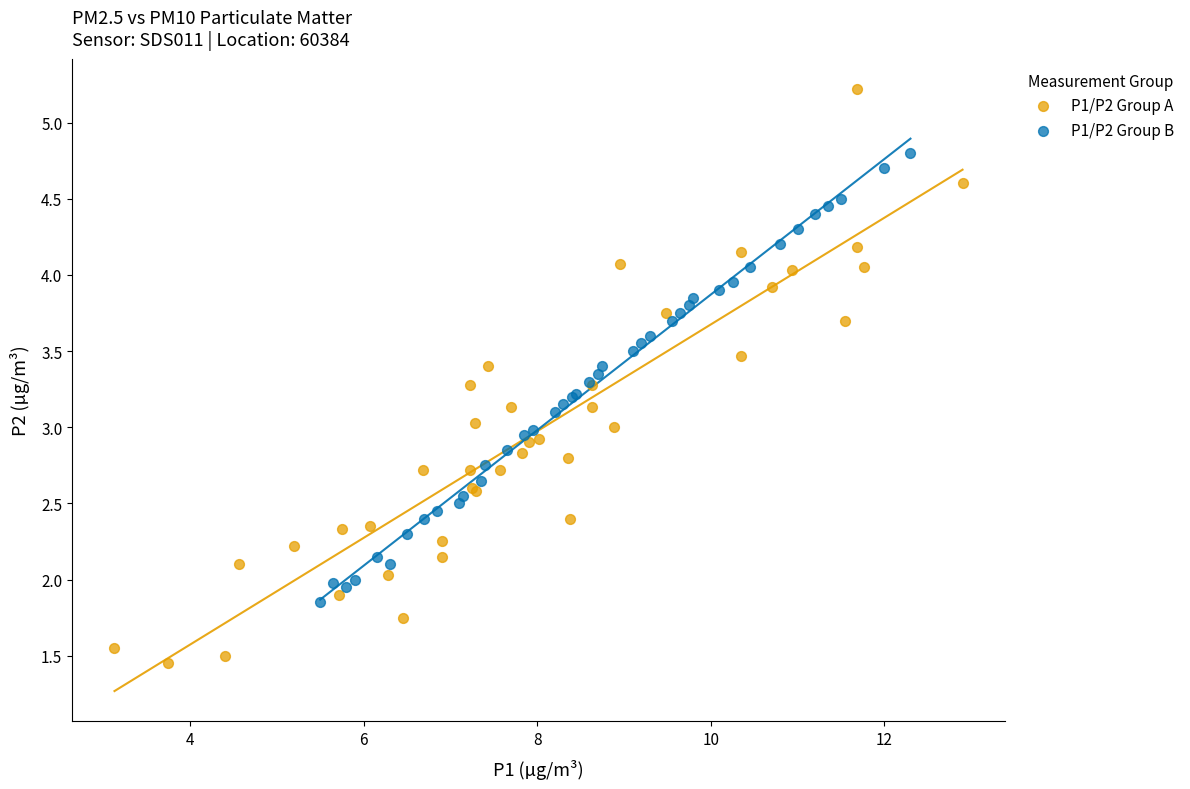

Which series reaches the maximum Y coordinate?

P1/P2 Group A